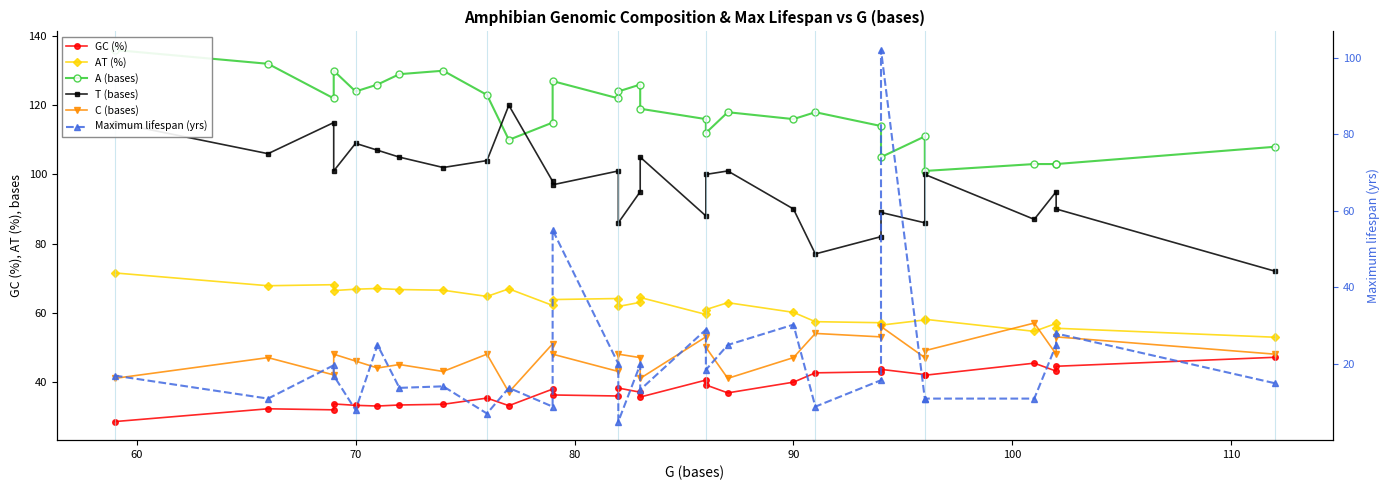

True or false: T (bases) and C (bases) cross at least once.

False